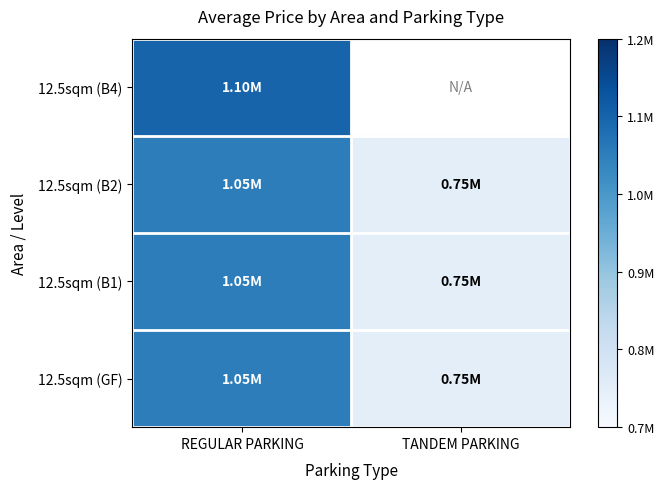

What is the greatest value displayed?

1100000.0